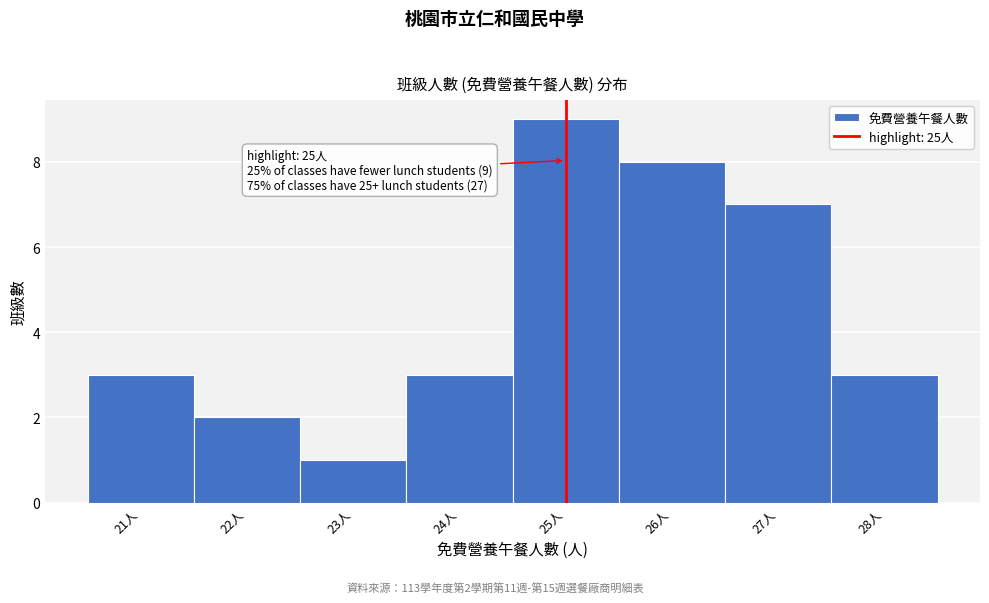

Over which range of the x-axis is the bar tallest?

24.5 to 25.5